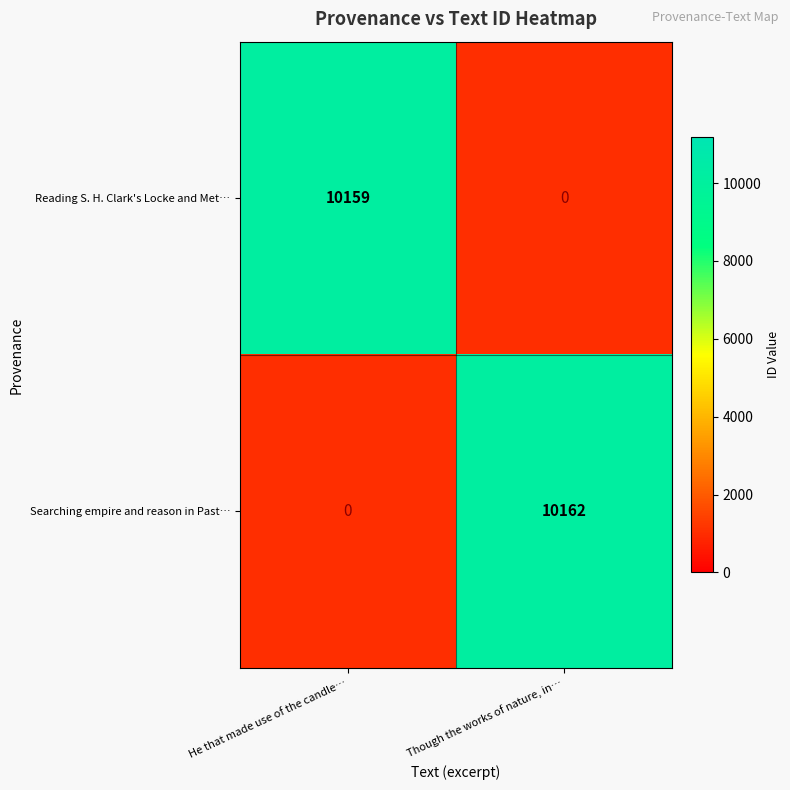

Which series changed the most between He that made use of the candle… and Though the works of nature, in…?

Searching empire and reason in Past…